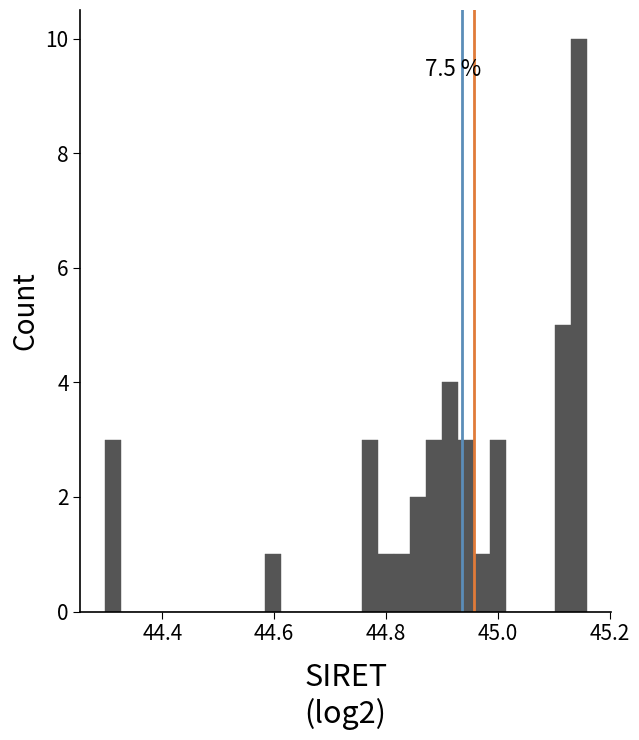

Read against the x-axis, roughly where is the centre of the tallest bar?

45.14